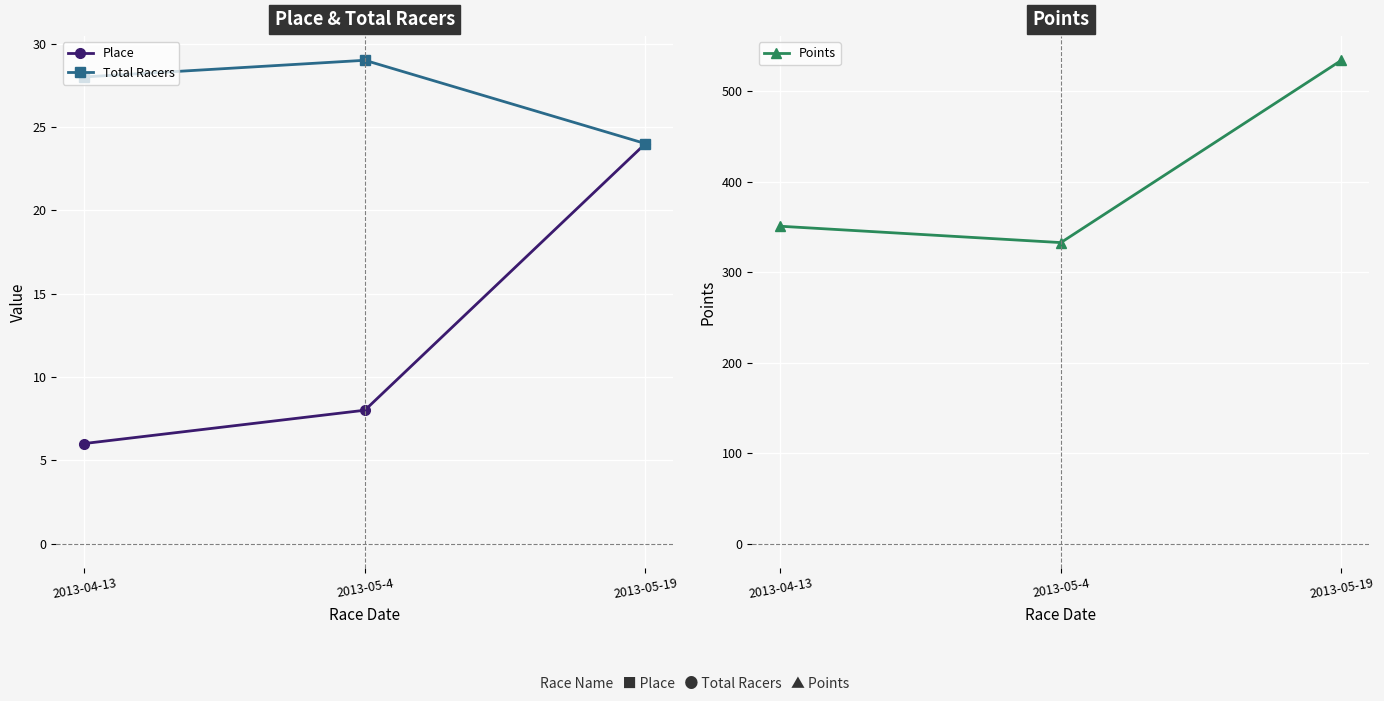

How many series are shown in this chart?

3